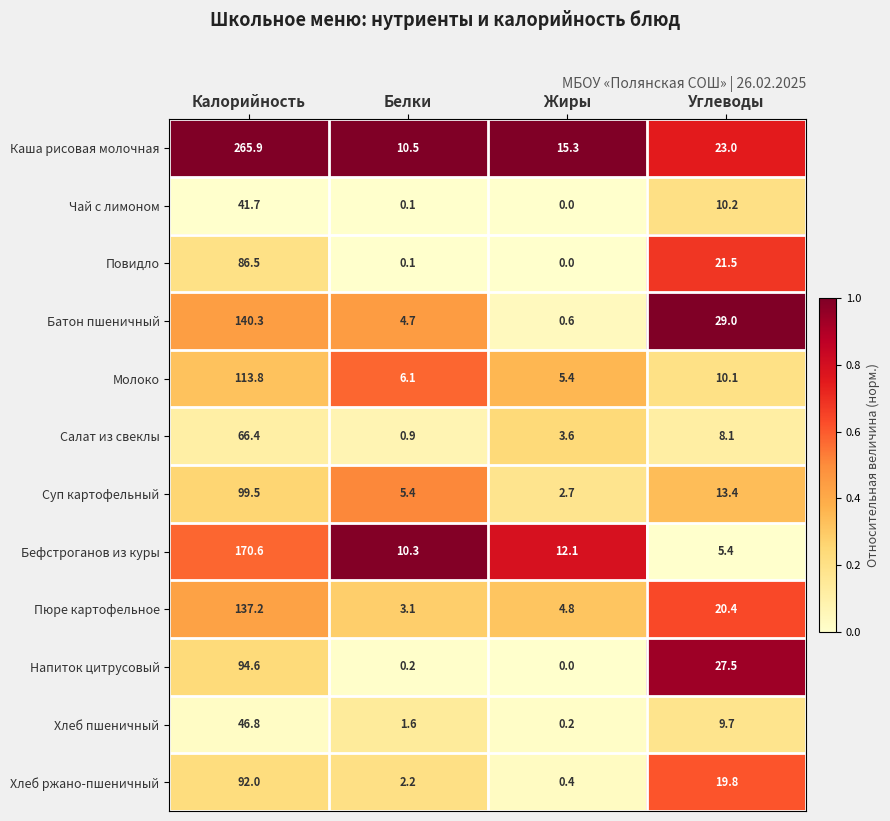

What is the difference between the maximum and second lowest values in the Хлеб ржано-пшеничный series?

89.8